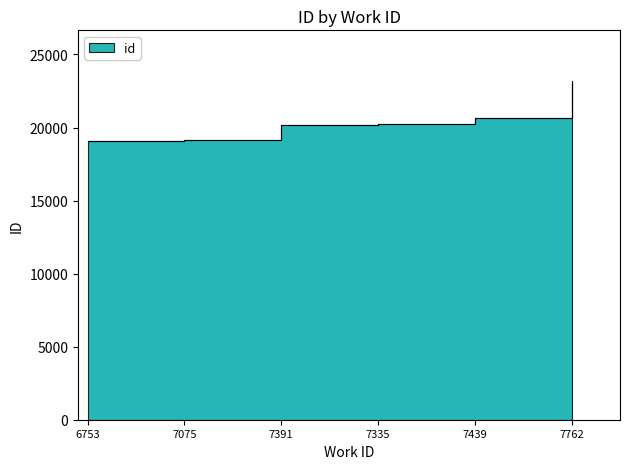

Is it true that the value at 6753 is 19103?

True